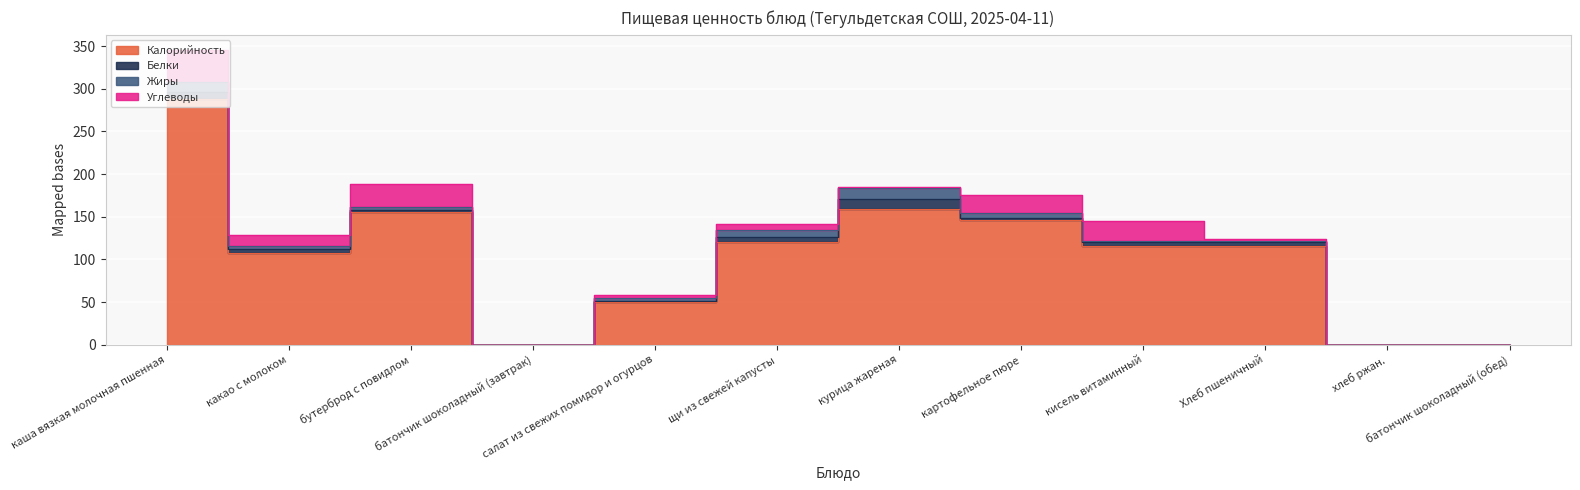

What is the sum of the Жиры values at какао с молоком and батончик шоколадный (завтрак)?

4